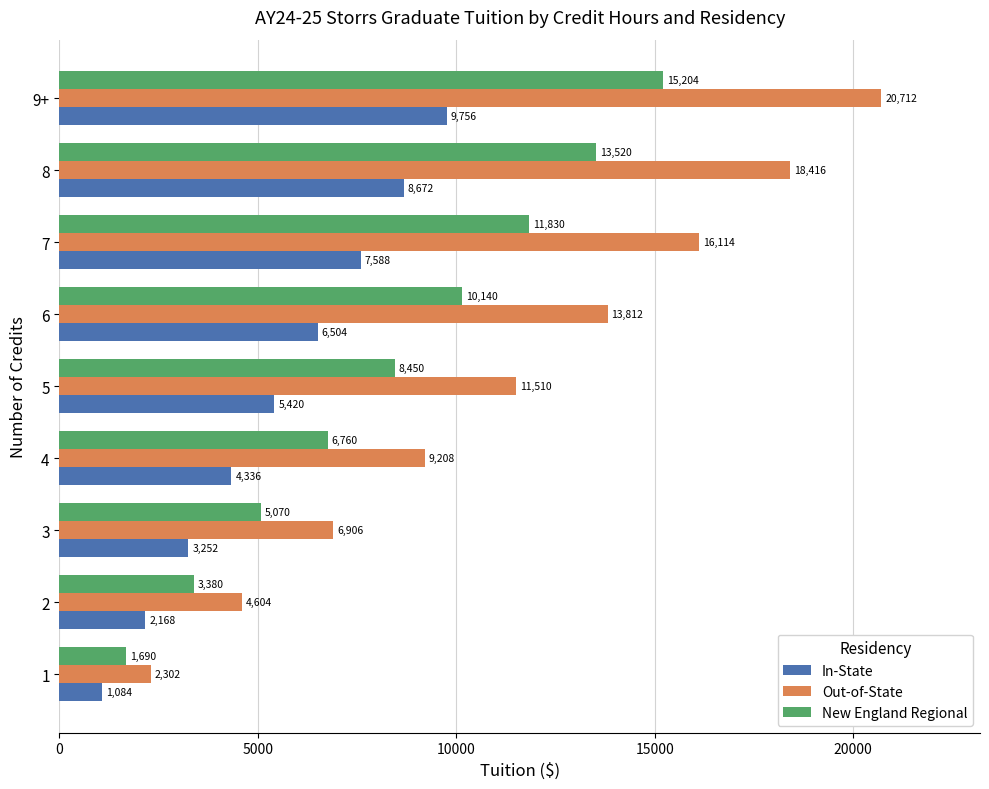

What is the difference between the New England Regional values at 4 and 7?

5070